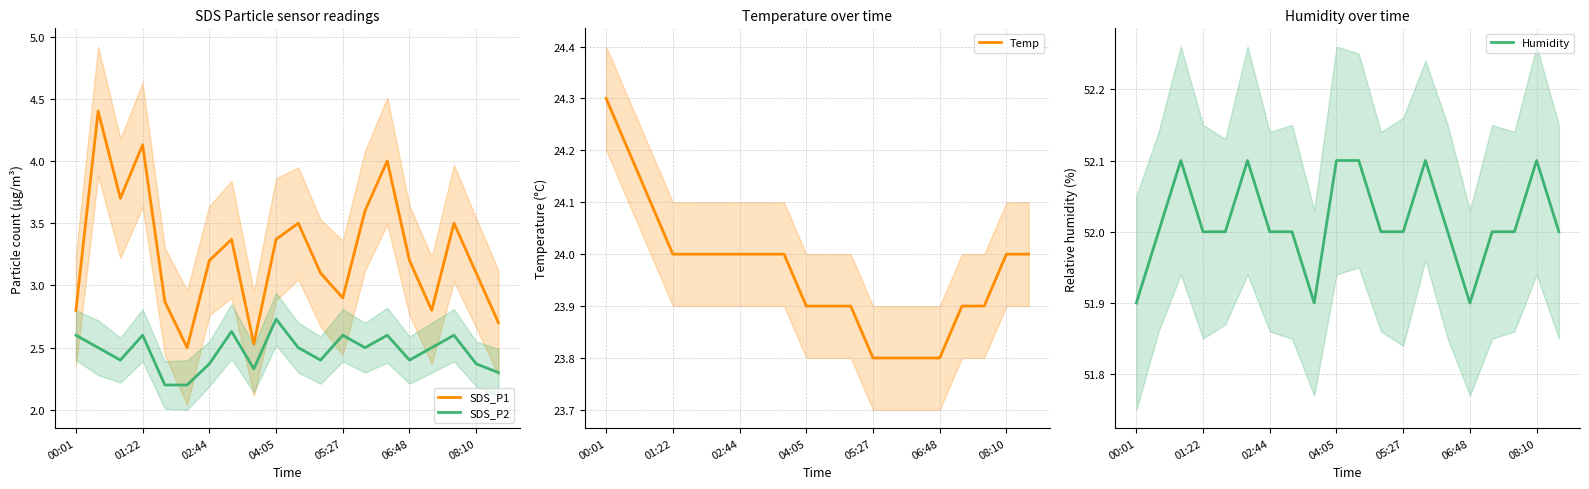

What is the maximum value for Humidity?

52.1